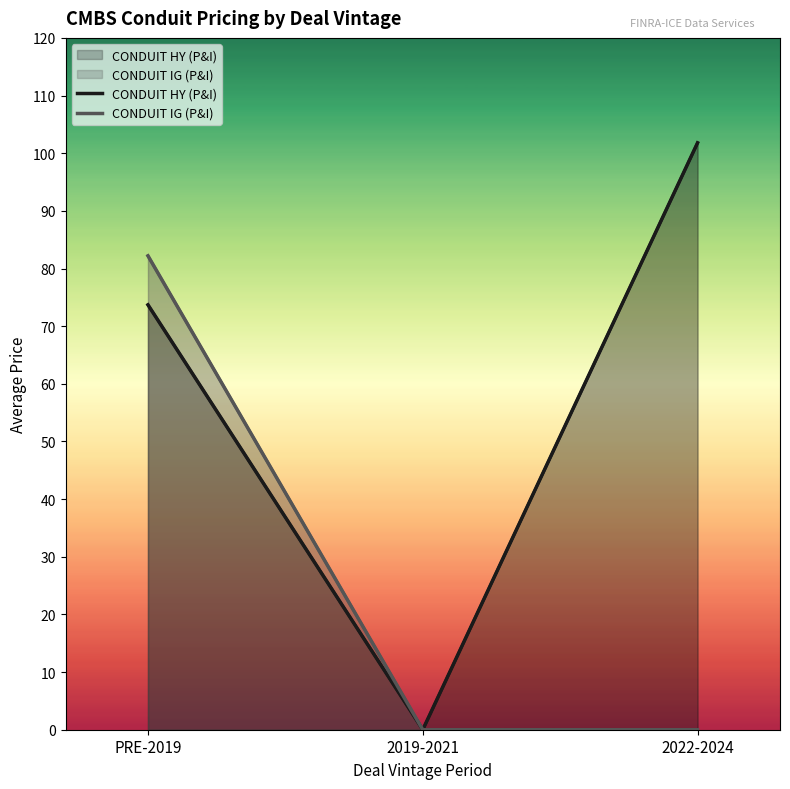

What is the difference between the CONDUIT IG (P&I) values at 2022-2024 and PRE-2019?

82.2